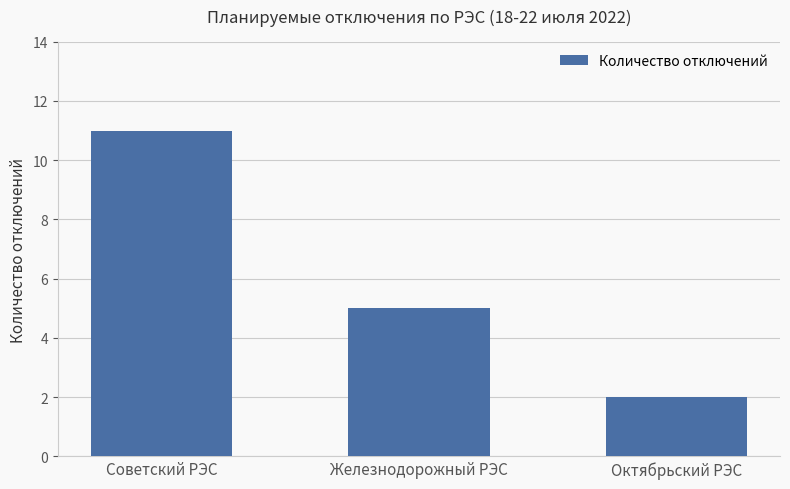

What is the change in value from Советский РЭС to Октябрьский РЭС?

-9